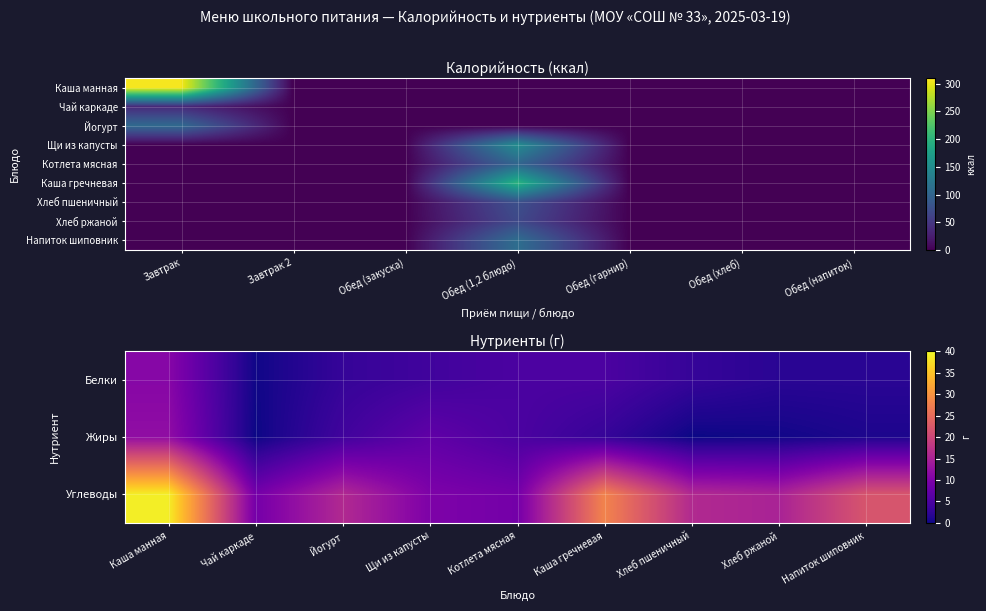

At which label does Каша жидкая молочная из манной крупы reach its peak?

Завтрак